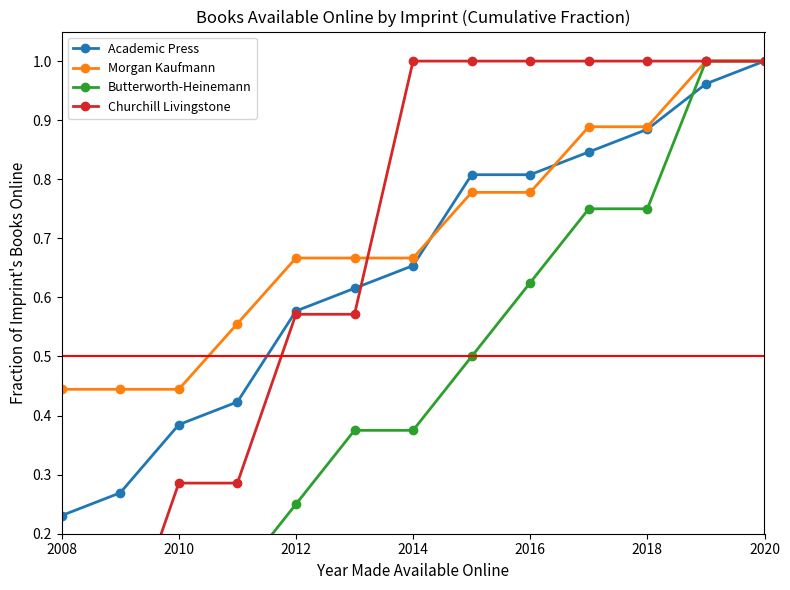

Is the value of Morgan Kaufmann at 2010 greater than the value of Academic Press at 2016?

No